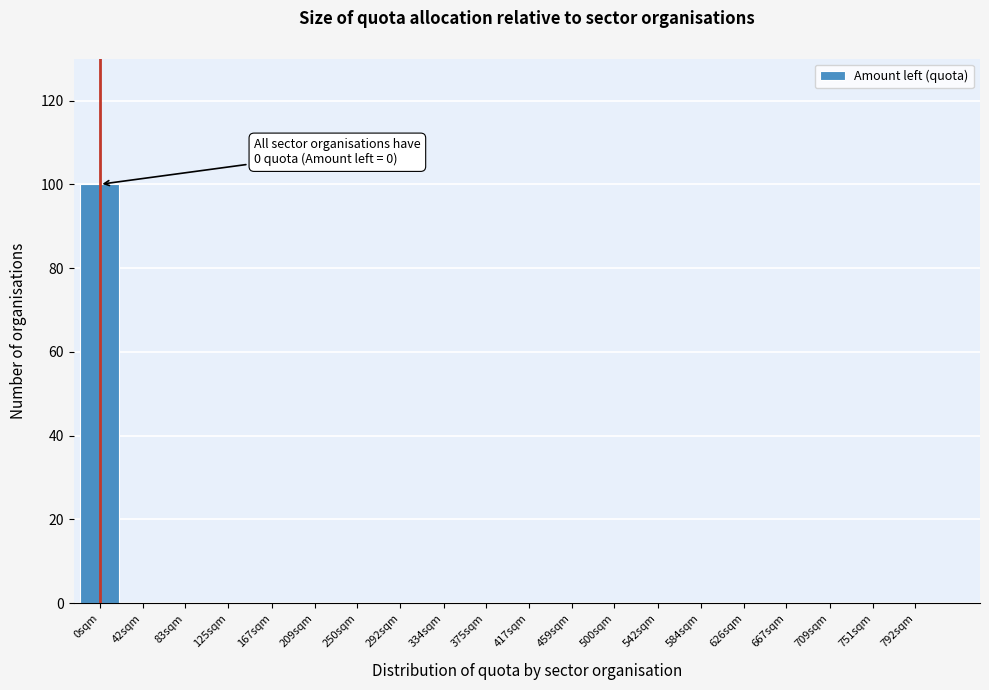

Reading right to left, transcribe all the data shown in this chart.

792sqm=0	751sqm=0	709sqm=0	667sqm=0	626sqm=0	584sqm=0	542sqm=0	500sqm=0	459sqm=0	417sqm=0	375sqm=0	334sqm=0	292sqm=0	250sqm=0	209sqm=0	167sqm=0	125sqm=0	83sqm=0	42sqm=0	0sqm=100